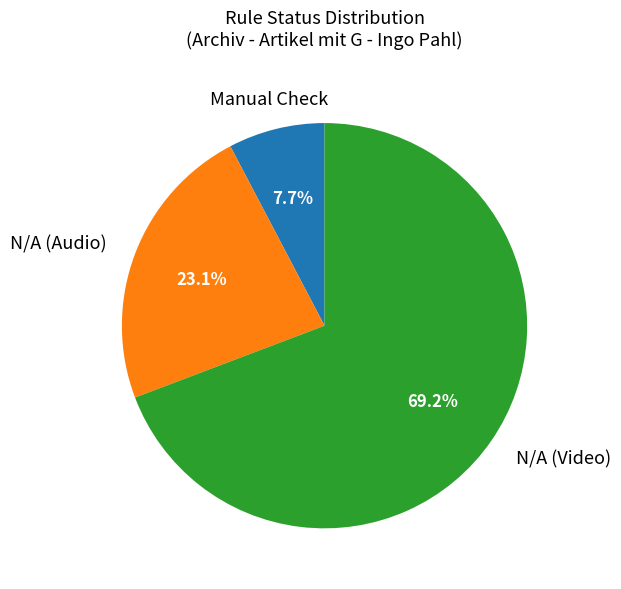

Does N/A (Video) account for over 50% of the chart?

Yes